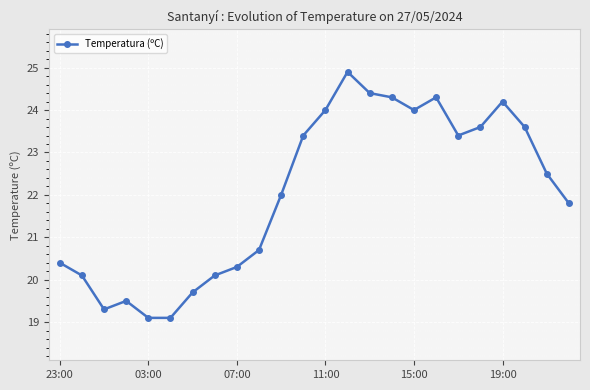

What is the sum of all values?

528.7